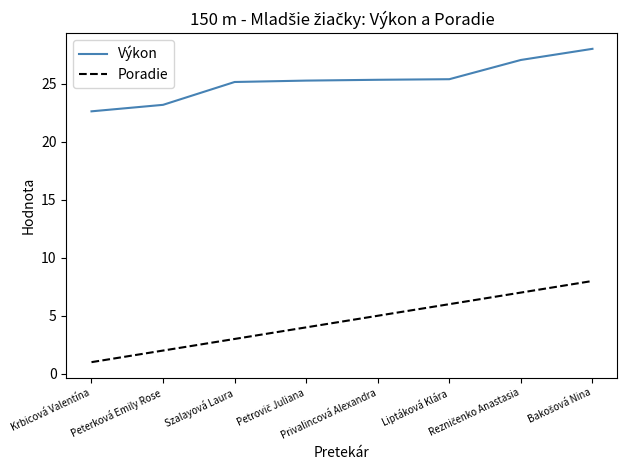

The value of Poradie at Szalayová Laura is 3.0. True or false?

True